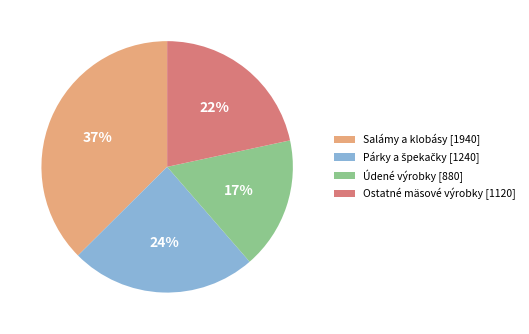

What percentage is the Údené výrobky [880] slice, to the nearest percent?

17%